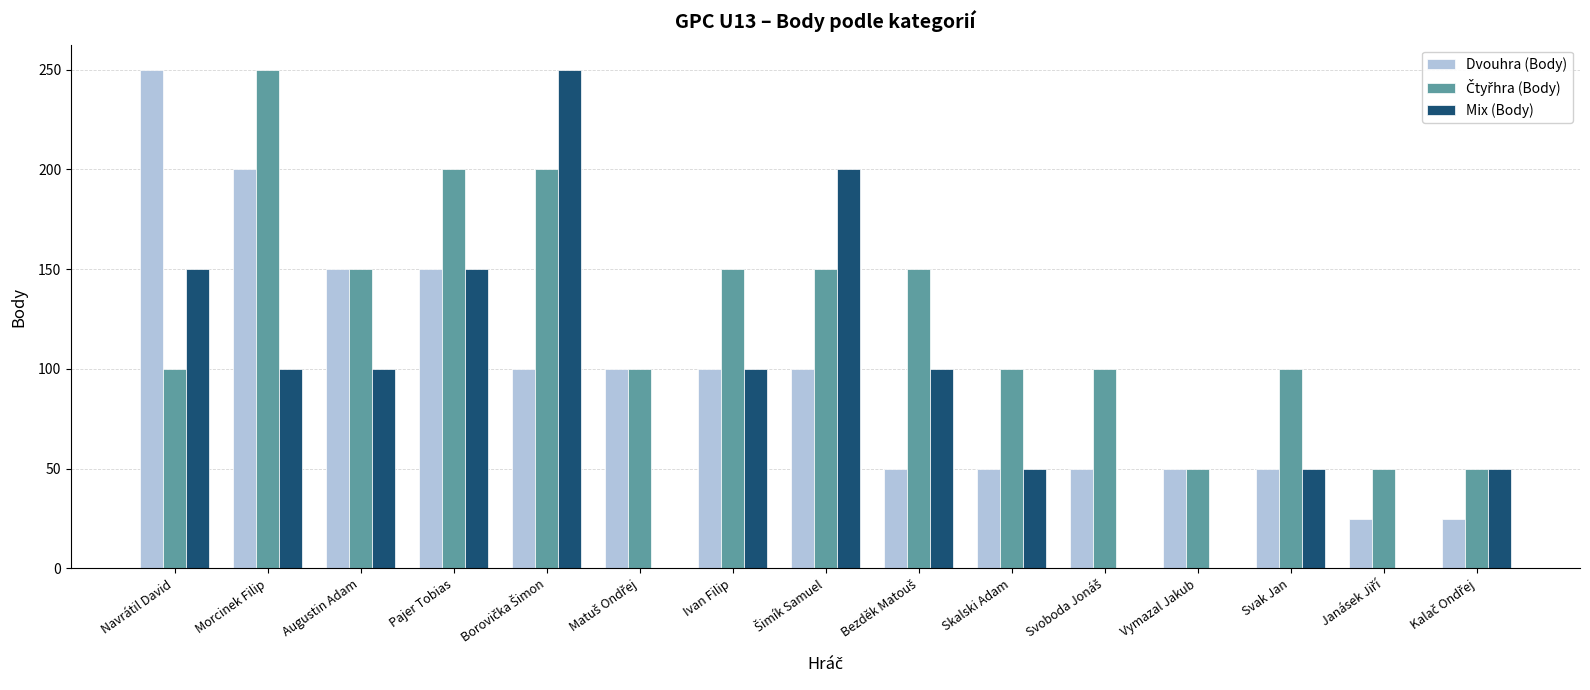

What is the spread (max minus min) of values at Ivan Filip?

50